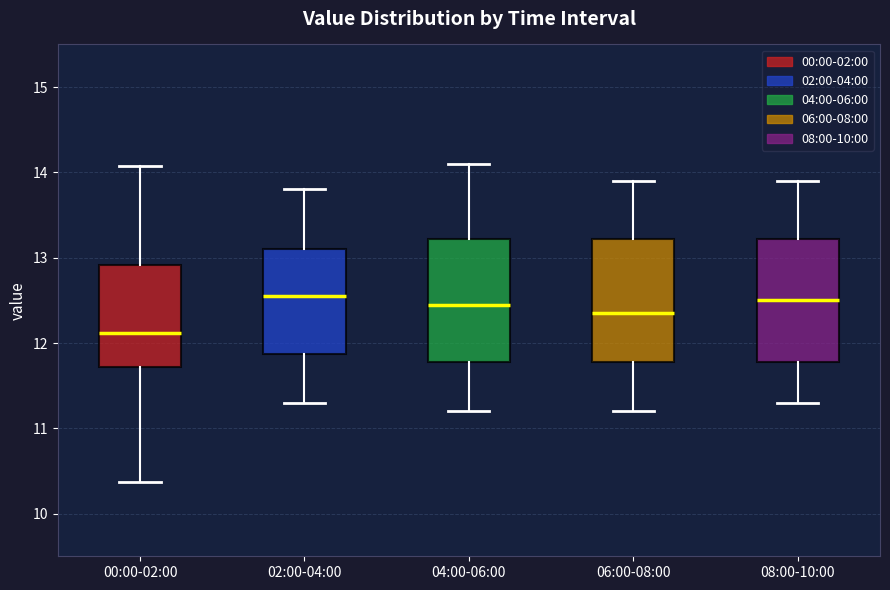

Reading left to right, transcribe this box plot: for each box, give where its median line is, the range the box spans, and where its two whiskers end, as read against the y-axis. The values are not printed on the chart, so give them approximately, as read against the axis.

00:00-02:00: median 12.1, box 11.7 to 12.9, whiskers 10.4 to 14.1
02:00-04:00: median 12.6, box 11.9 to 13.1, whiskers 11.3 to 13.8
04:00-06:00: median 12.5, box 11.8 to 13.2, whiskers 11.2 to 14.1
06:00-08:00: median 12.4, box 11.8 to 13.2, whiskers 11.2 to 13.9
08:00-10:00: median 12.5, box 11.8 to 13.2, whiskers 11.3 to 13.9